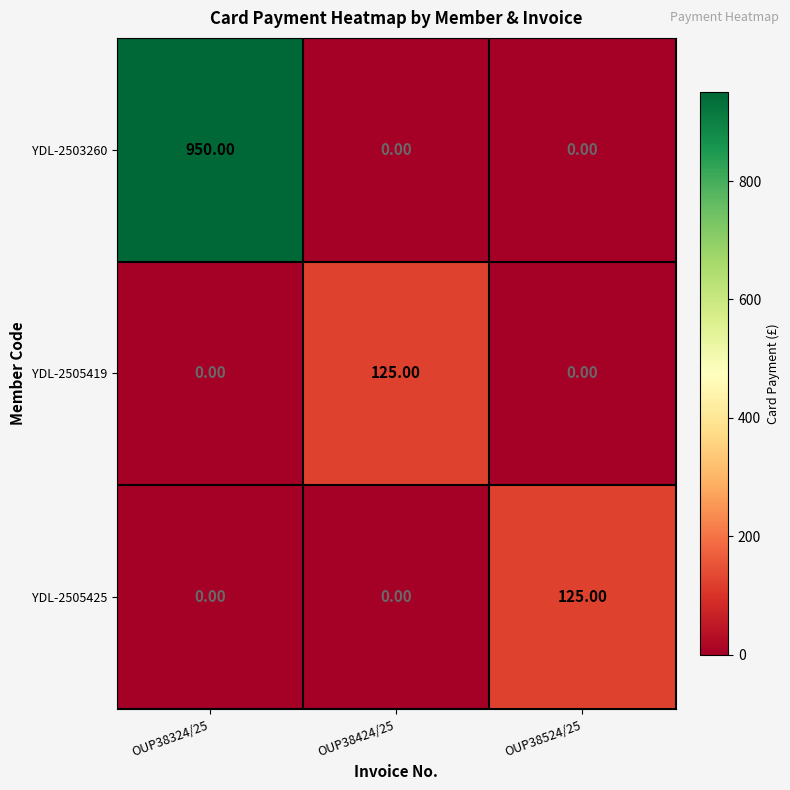

Between OUP38324/25 and OUP38424/25, which series saw the biggest shift?

YDL-2503260